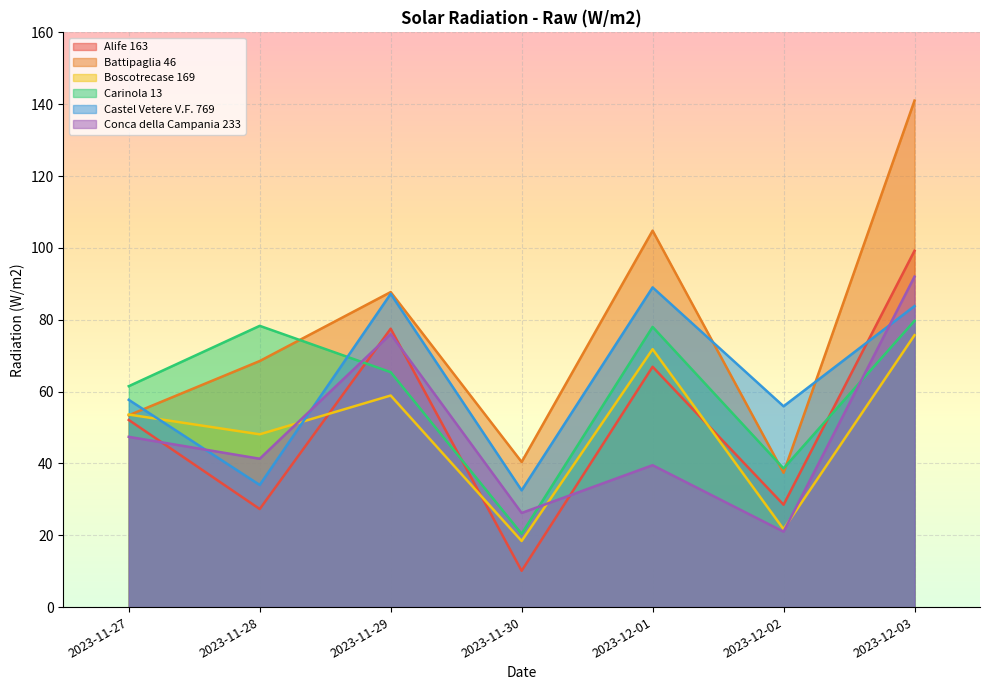

Where is Battipaglia 46 nearest to the value 89?

2023-11-29